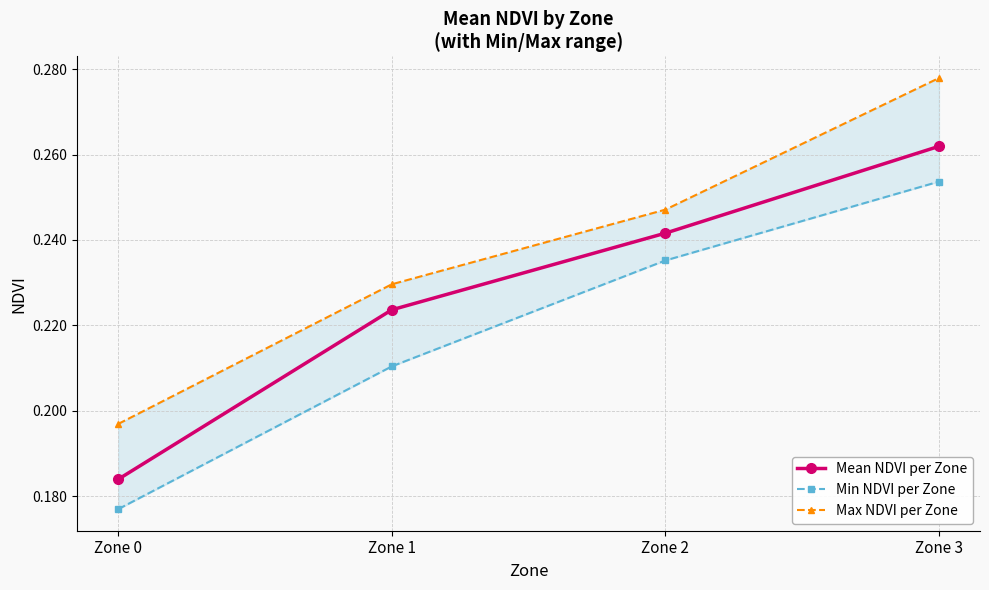

What is the average value of the Mean NDVI per Zone series?

0.2